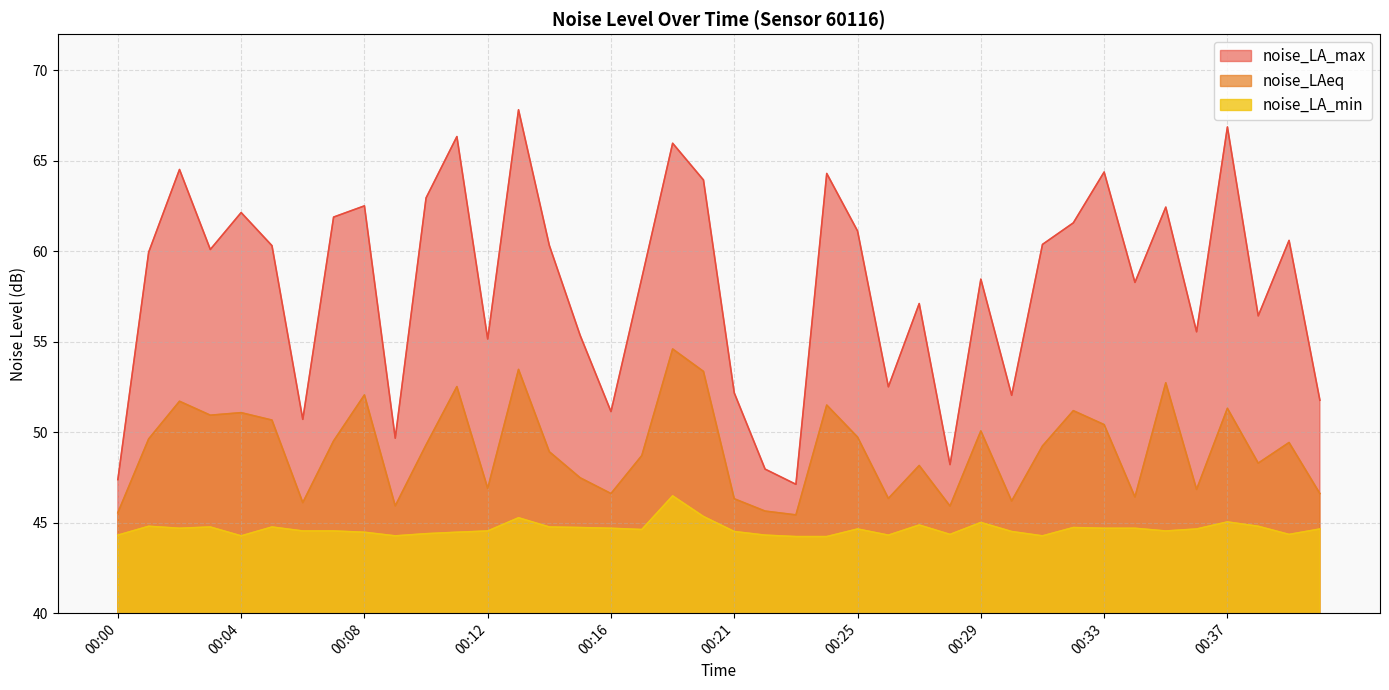

Is the value of noise_LAeq at 00:01 greater than the value of noise_LA_max at 00:27?

No